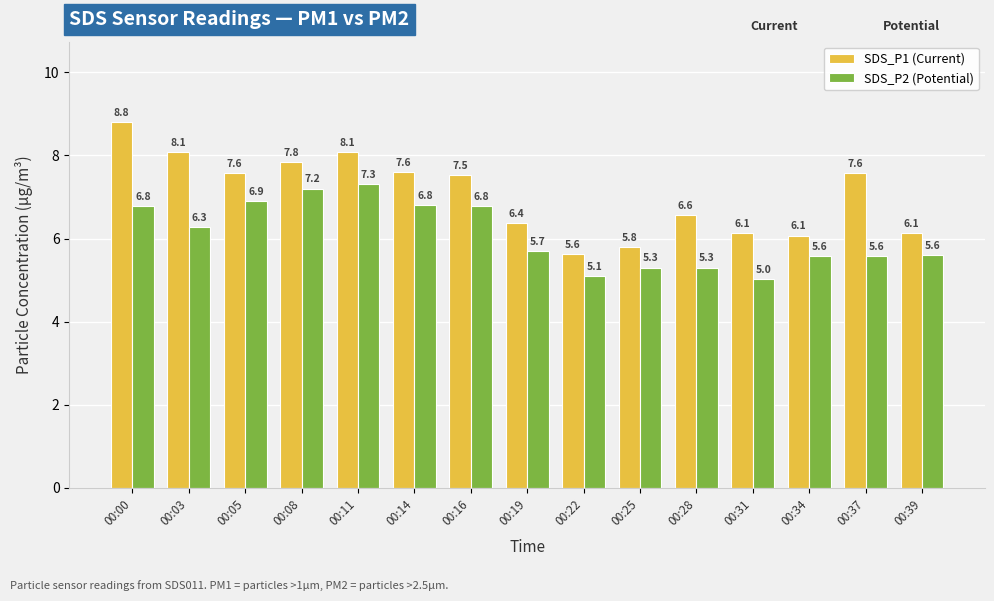

What is the maximum value for SDS_P2 (Potential)?

7.3